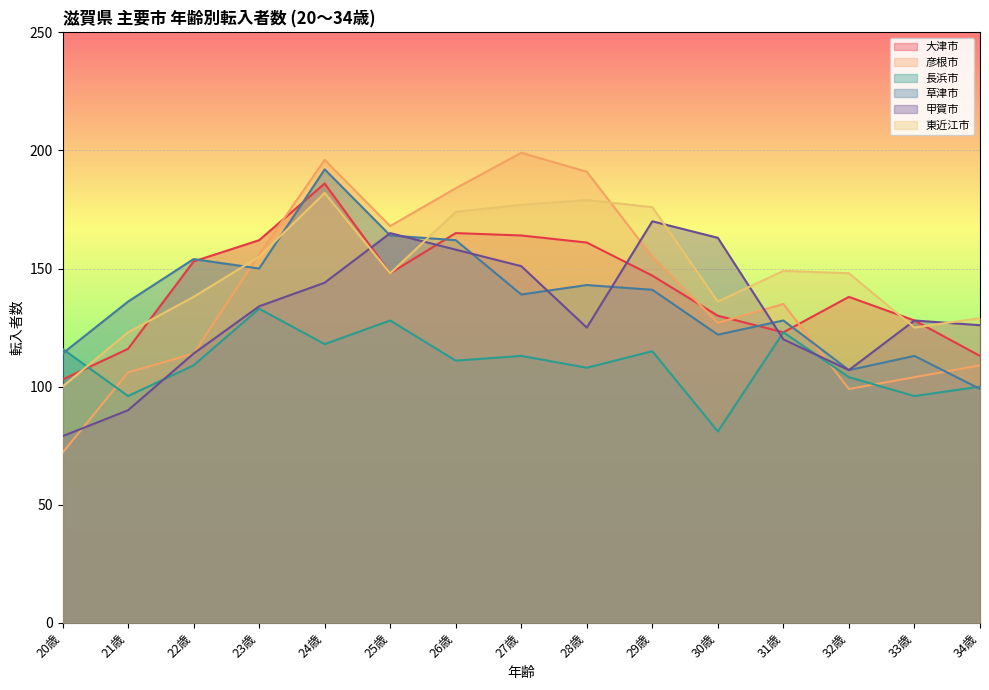

Which series has the largest total across all categories?

東近江市